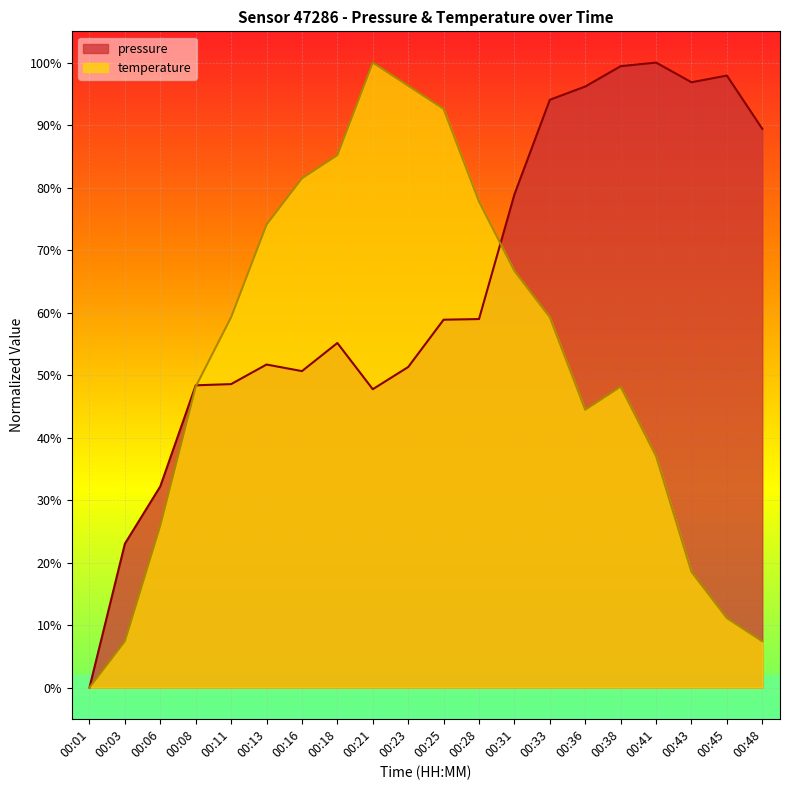

Between 00:23 and 00:43, which is larger?

00:43